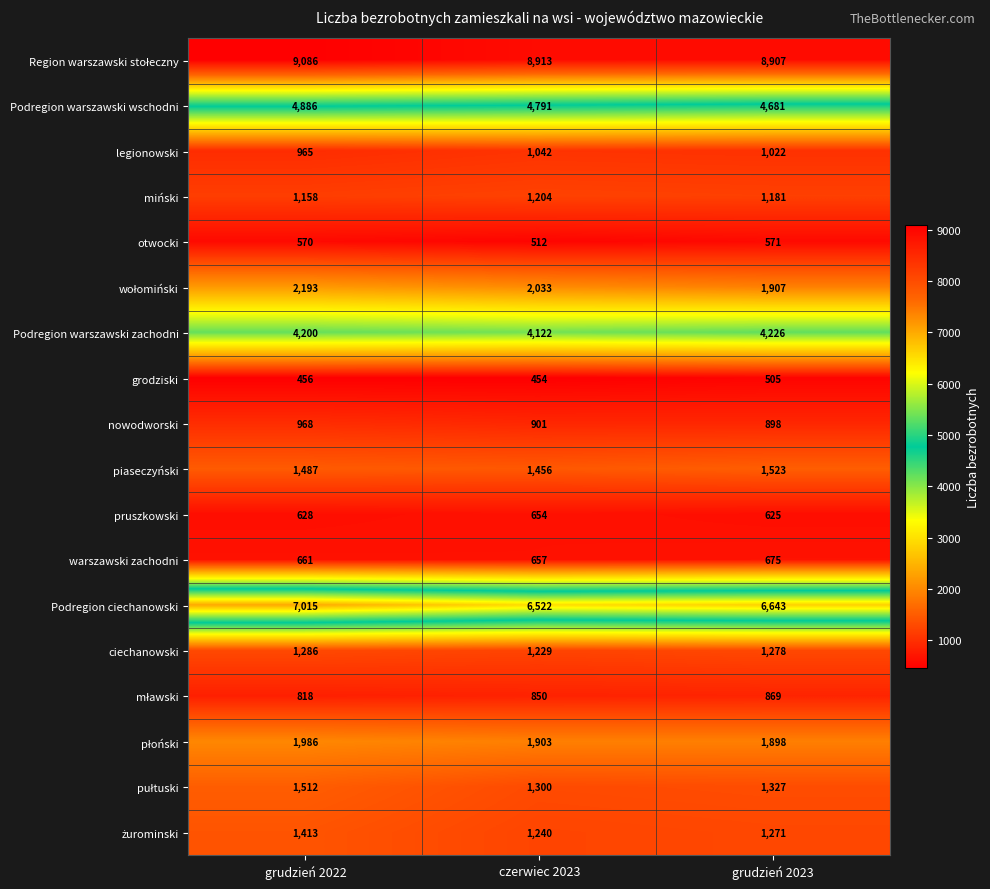

How many categories are shown in the chart?

3